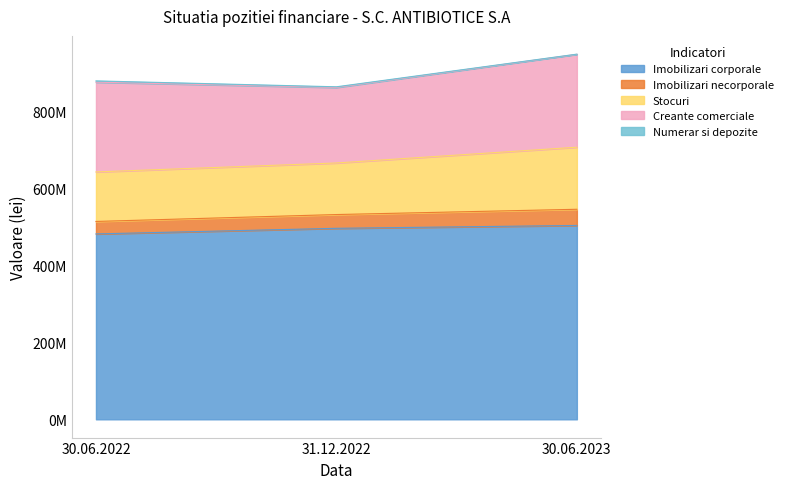

Does the chart have visible grid lines?

No